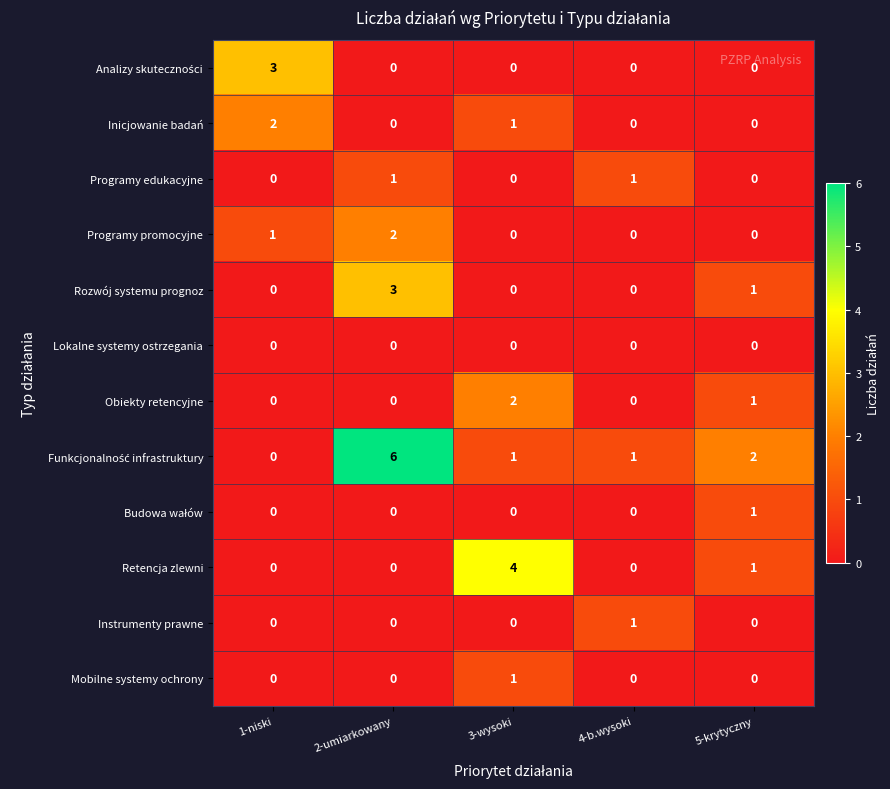

What is the total value across all series at 2-umiarkowany?

12